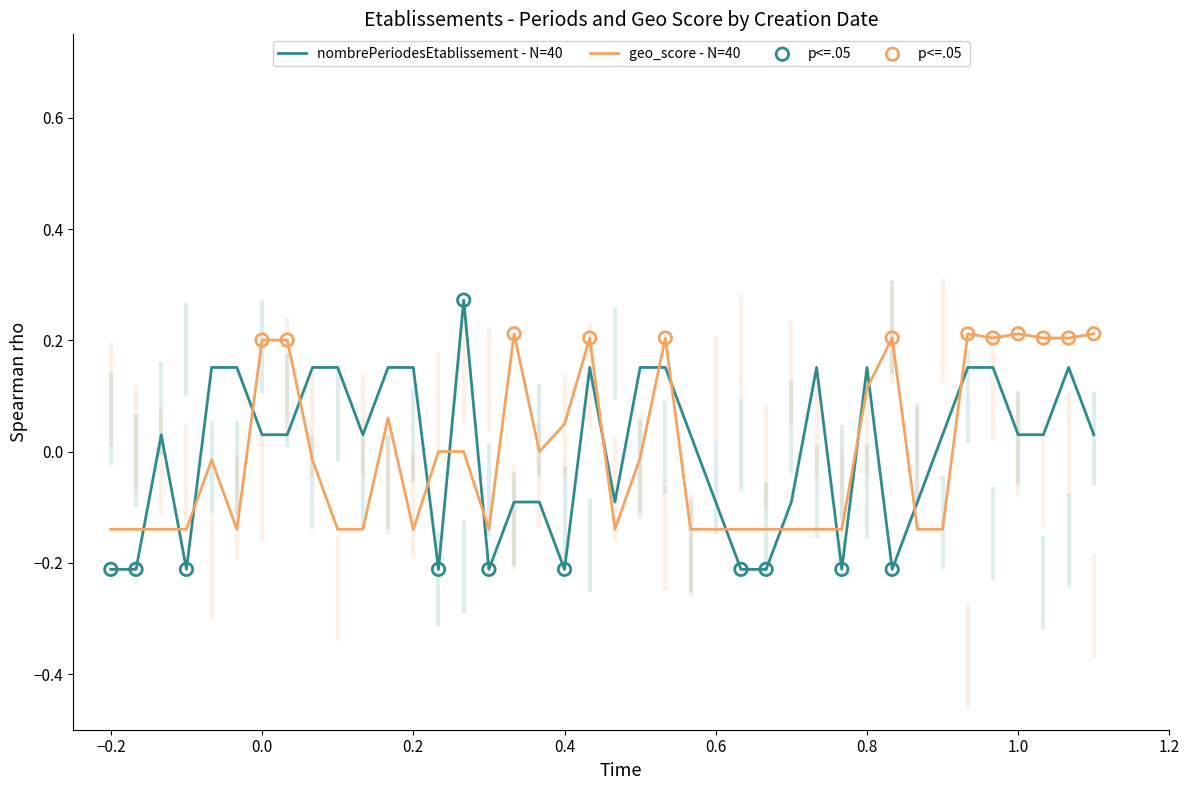

Which series ends up on top after the final intersection of geo_score - N=40 and nombrePeriodesEtablissement - N=40?

geo_score - N=40